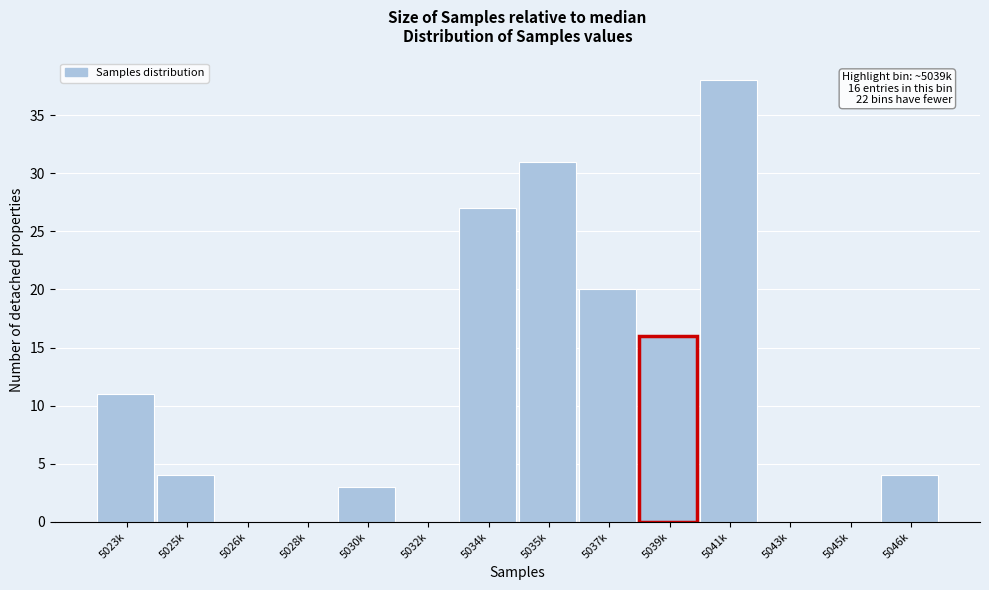

Reading left to right, what are all the values shown in this chart?

5023k=11	5025k=4	5026k=0	5028k=0	5030k=3	5032k=0	5034k=27	5035k=31	5037k=20	5039k=16	5041k=38	5043k=0	5045k=0	5046k=4